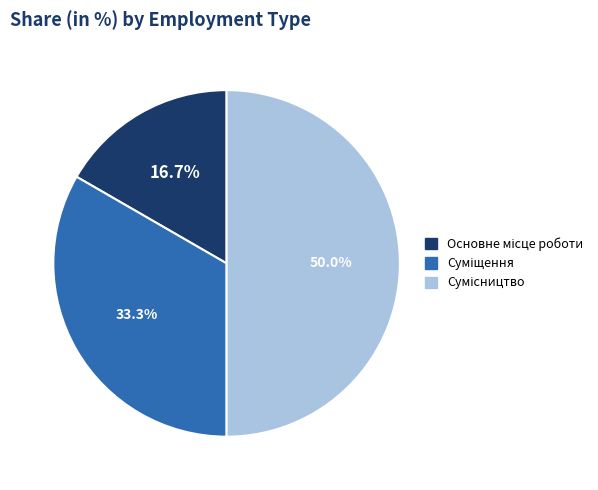

What is the largest slice in the pie chart?

Сумісництво